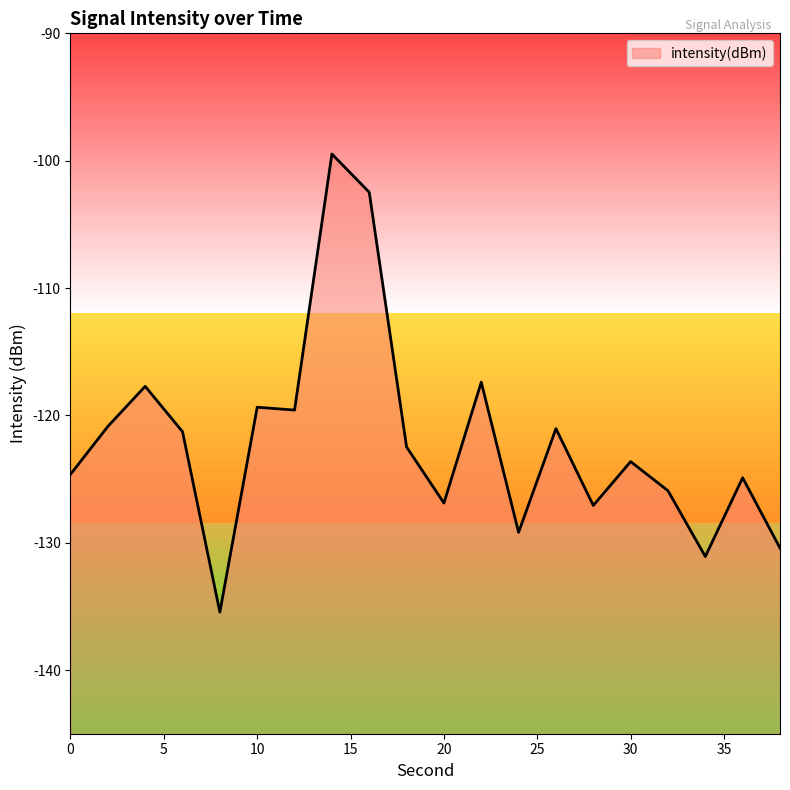

What is the value of the 10th point from the left?

-122.5